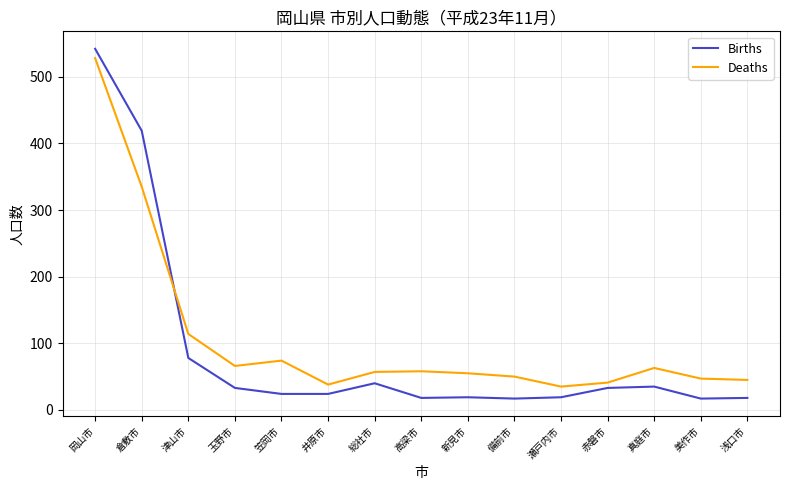

At which category is the sum across all series the highest?

岡山市